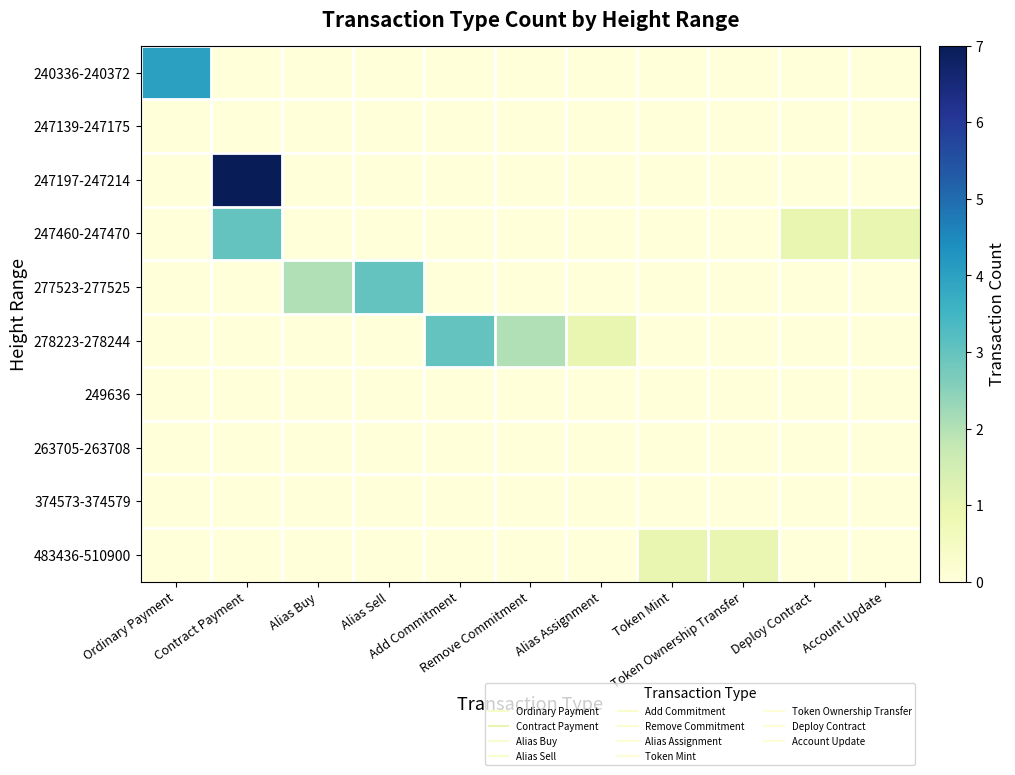

At how many categories does at least one series exceed 3?

2